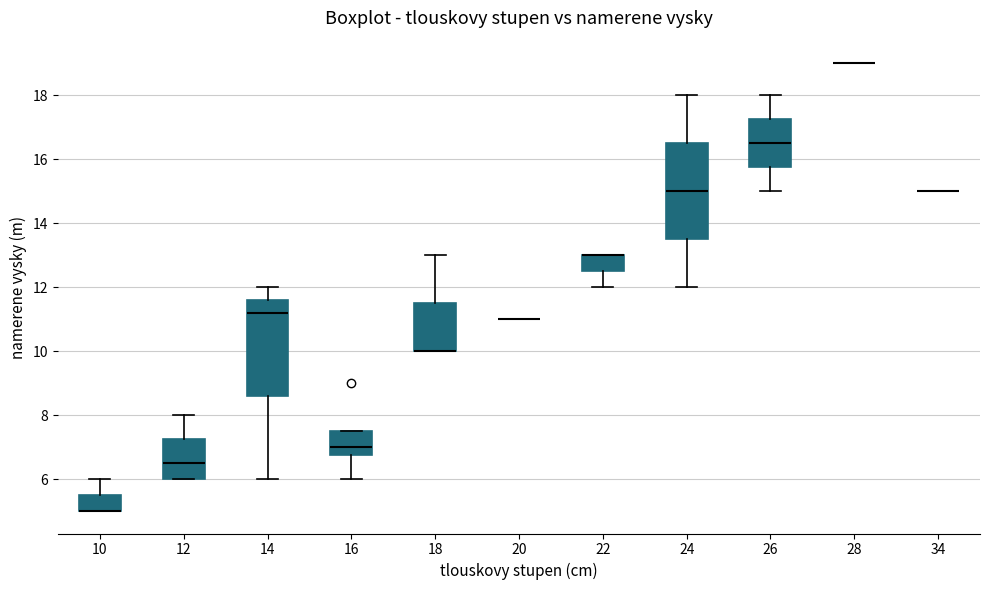

Where is the upper edge of the box at x = 26 on the y-axis? The values are not printed on the chart, so give them approximately, as read against the axis.

17.2